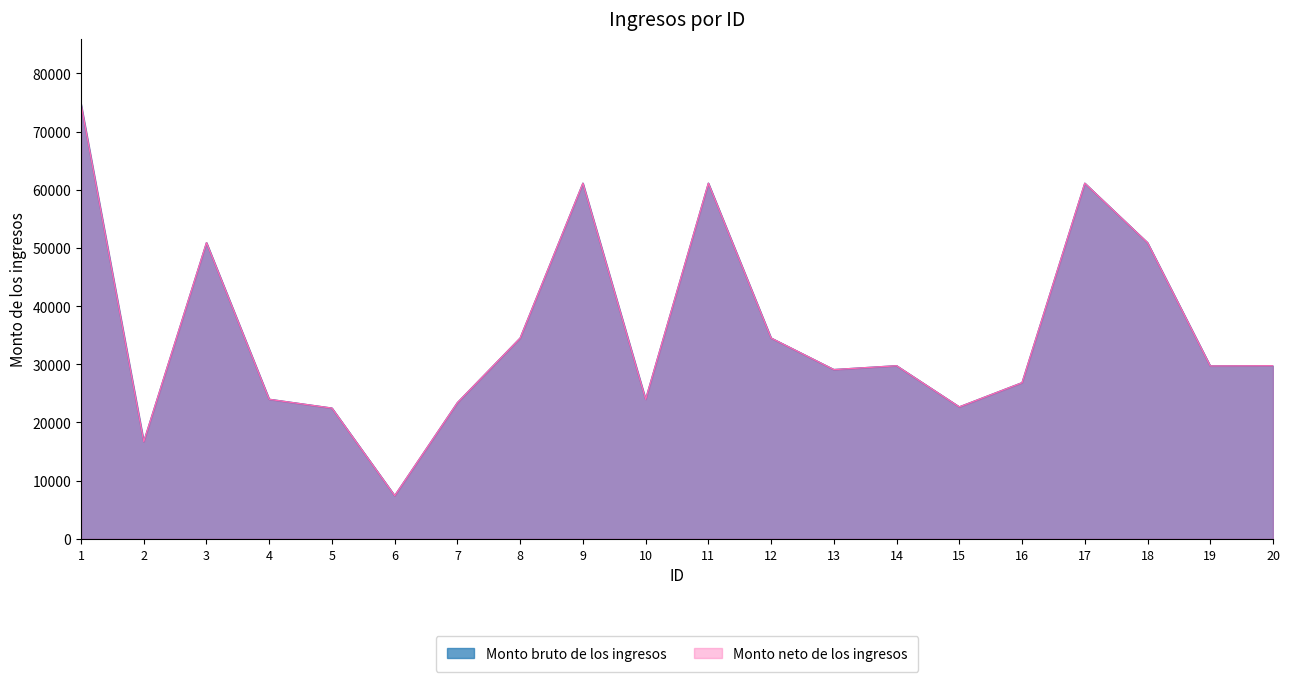

What is the average value of the Monto bruto de los ingresos series?

35732.5